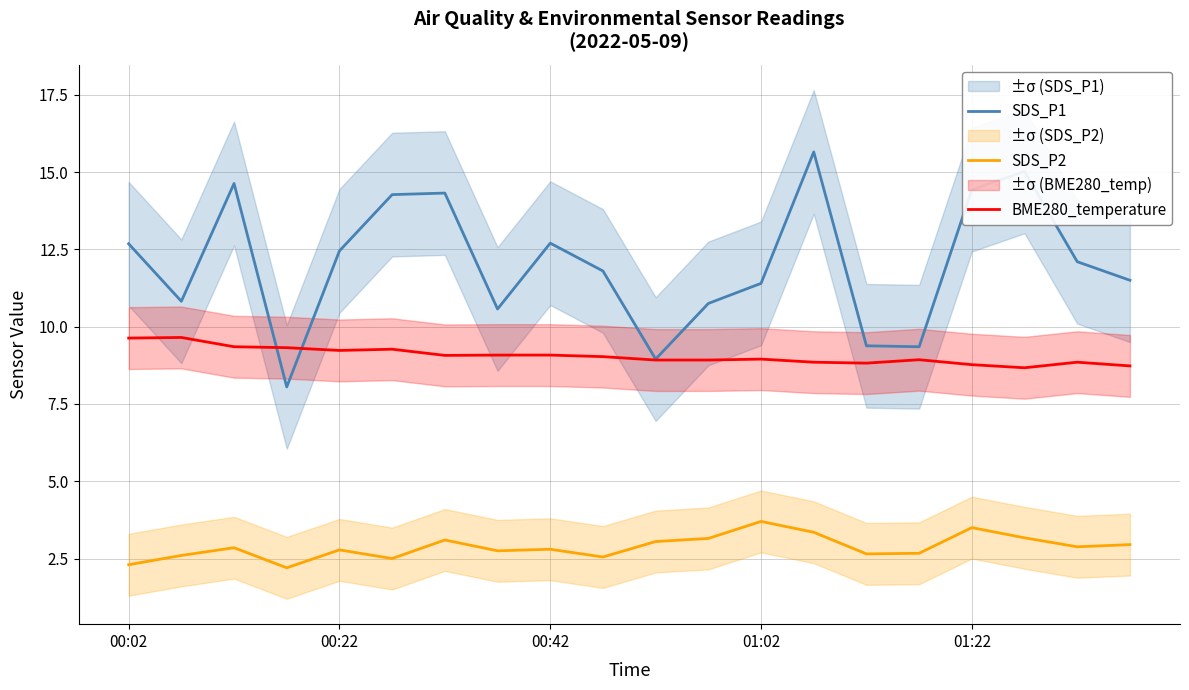

What is the difference between the second highest and second lowest values in the SDS_P2 series?

1.2